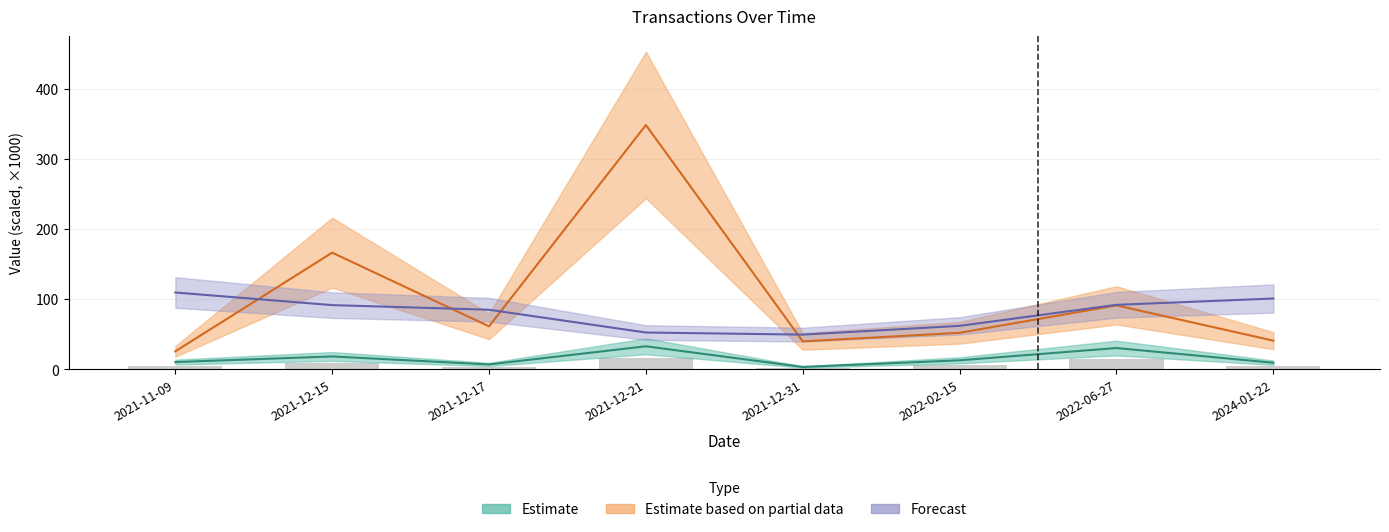

Reading left to right, transcribe all the data shown in this chart.

transactionShares: 2021-11-09=10.0	2021-12-15=18.0	2021-12-17=6.6	2021-12-21=32.5	2021-12-31=3.0	2022-02-15=12.5	2022-06-27=30.0	2024-01-22=9.0
transactionValue: 2021-11-09=25.3	2021-12-15=166.1	2021-12-17=61.0	2021-12-21=348.2	2021-12-31=39.5	2022-02-15=51.8	2022-06-27=90.9	2024-01-22=40.5
sharesOwnedFollowingTransaction: 2021-11-09=109.3	2021-12-15=91.3	2021-12-17=84.7	2021-12-21=52.2	2021-12-31=49.2	2022-02-15=61.7	2022-06-27=91.7	2024-01-22=100.7